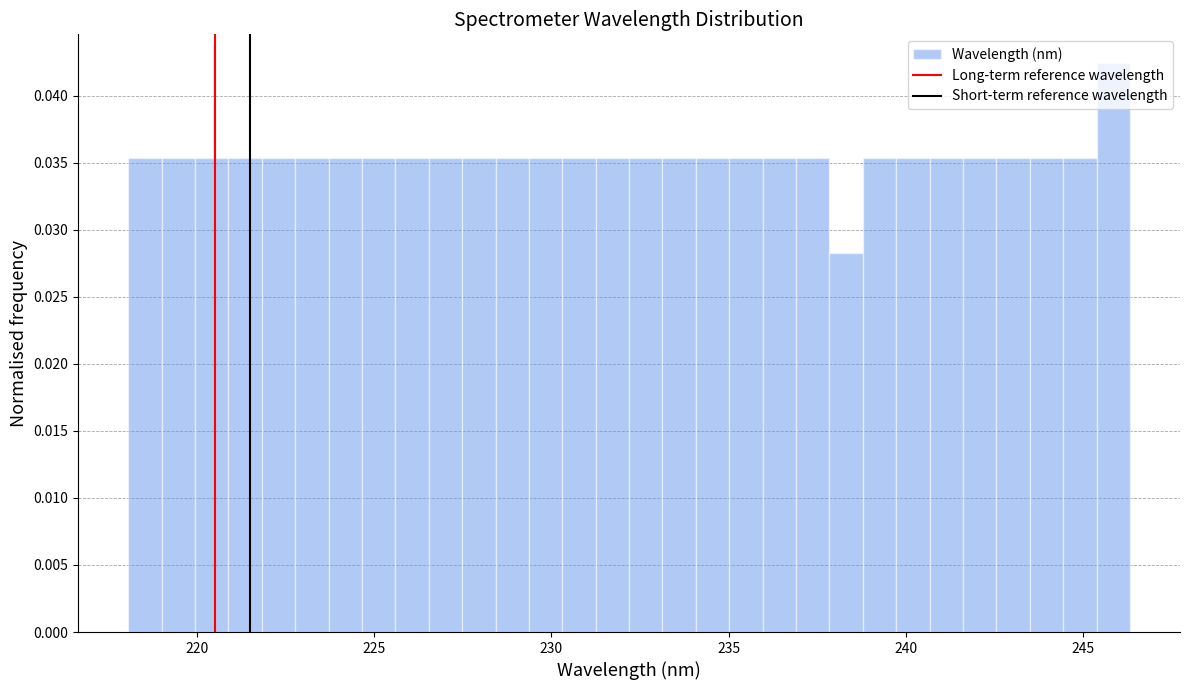

Around what value on the x-axis is the tallest bar? Give the approximate position of its centre, as read against the axis.

246.0